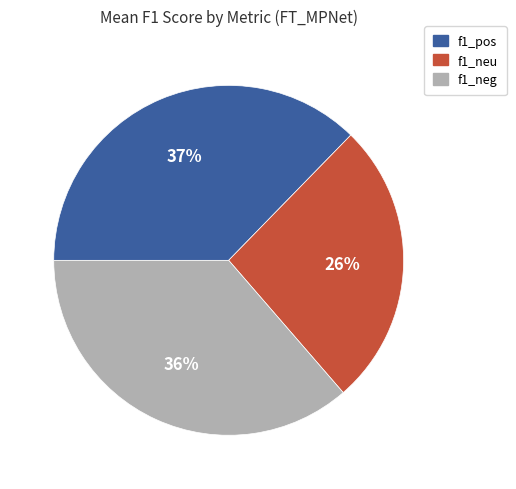

To the nearest percent, what is the average slice percentage?

33%